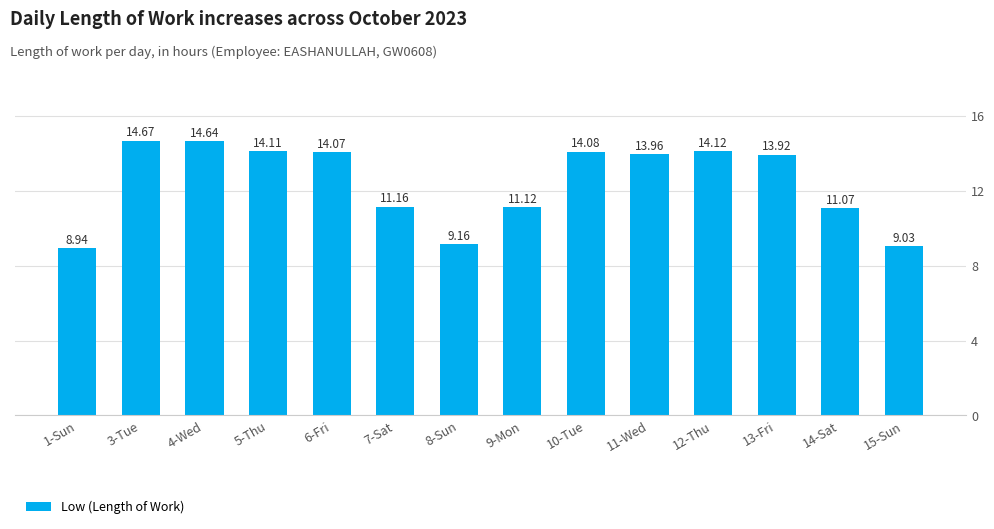

What is the change in value from 4-Wed to 15-Sun?

-5.6